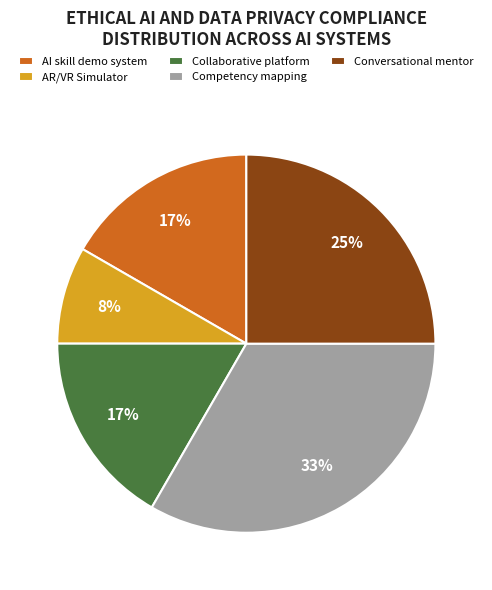

What is the largest slice in the pie chart?

Competency mapping